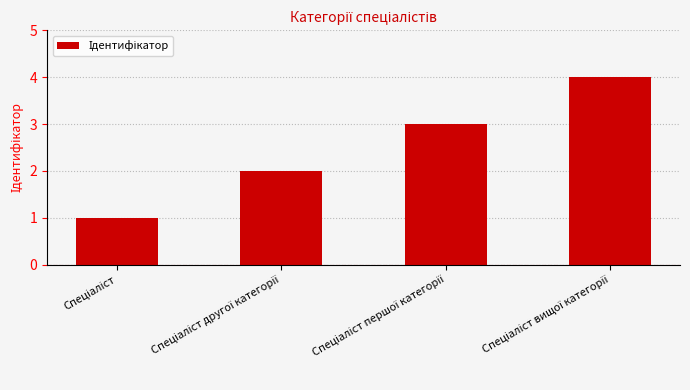

What is the value of the 3rd bar from the left?

3